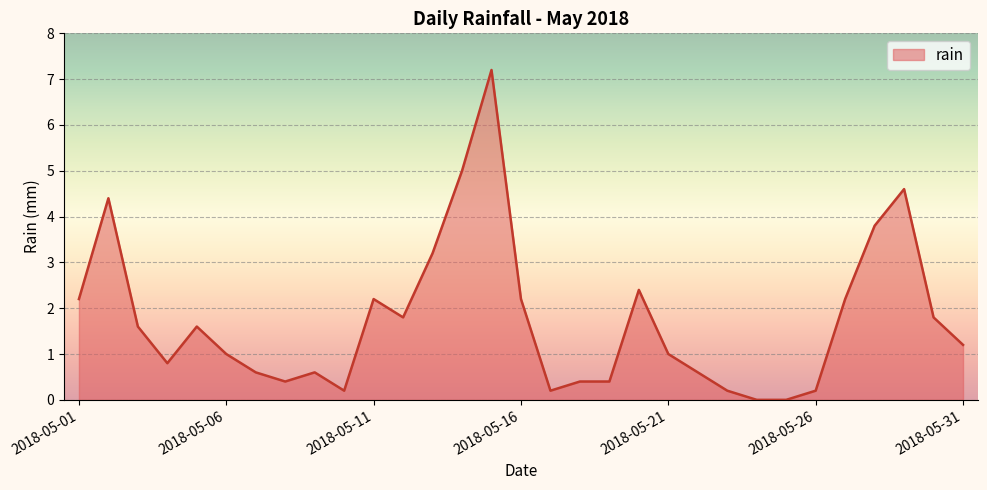

What is the maximum value shown in the chart?

7.2